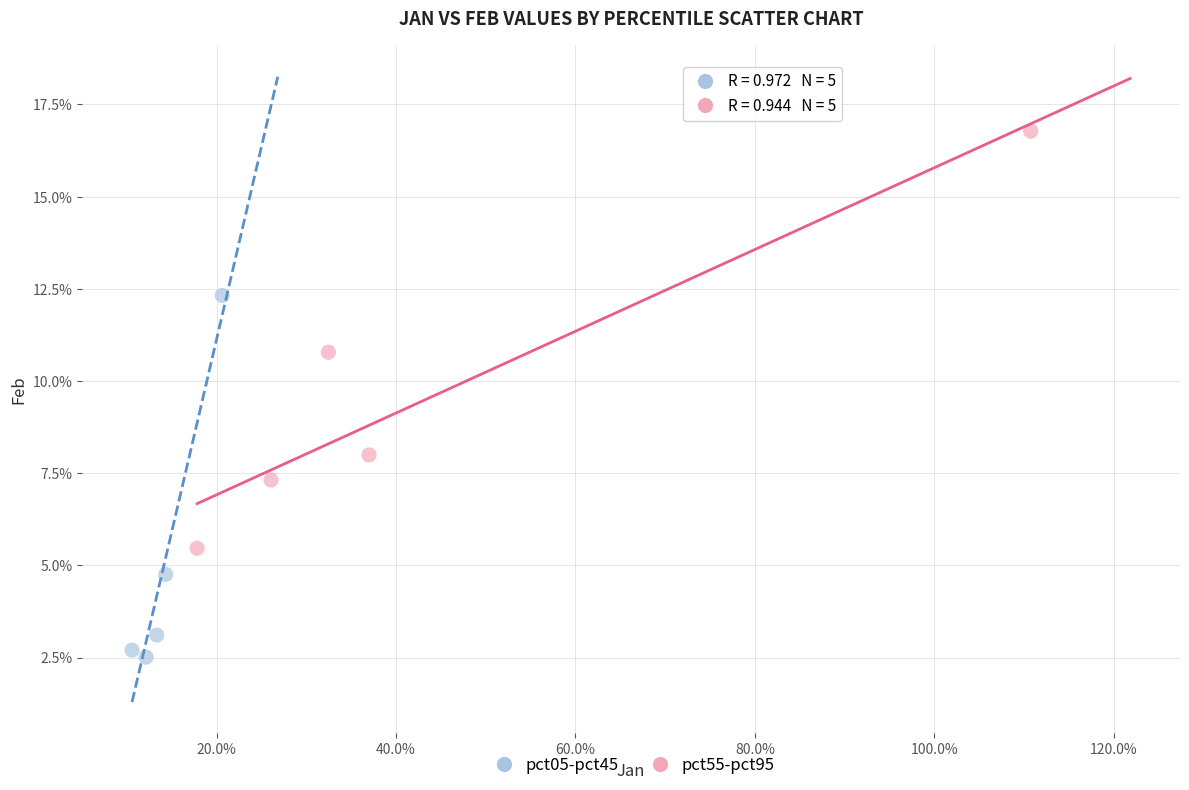

Which series contains the lowest Y value?

pct05-pct45